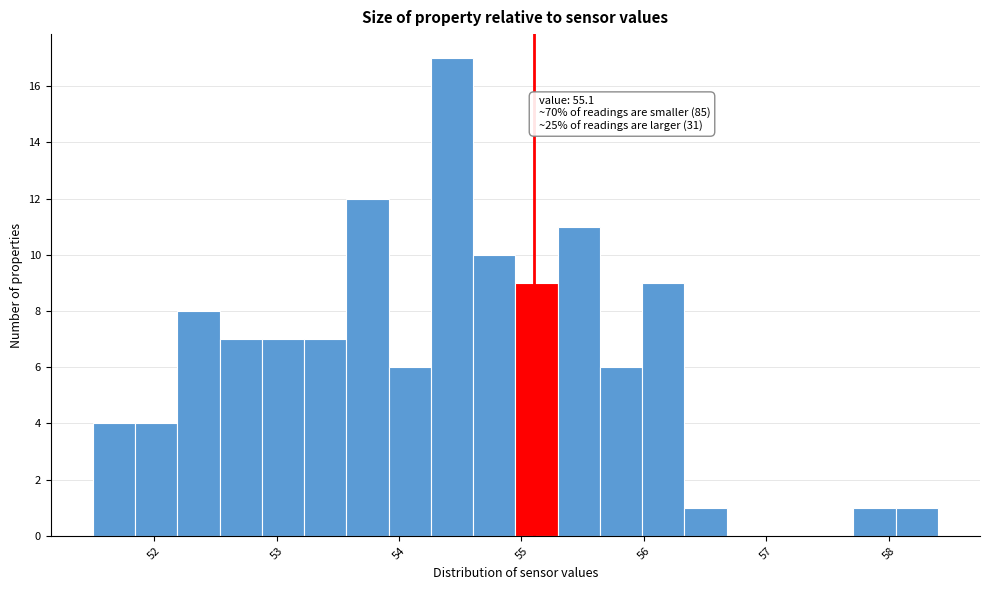

Read against the x-axis, roughly where is the centre of the tallest bar?

54.4